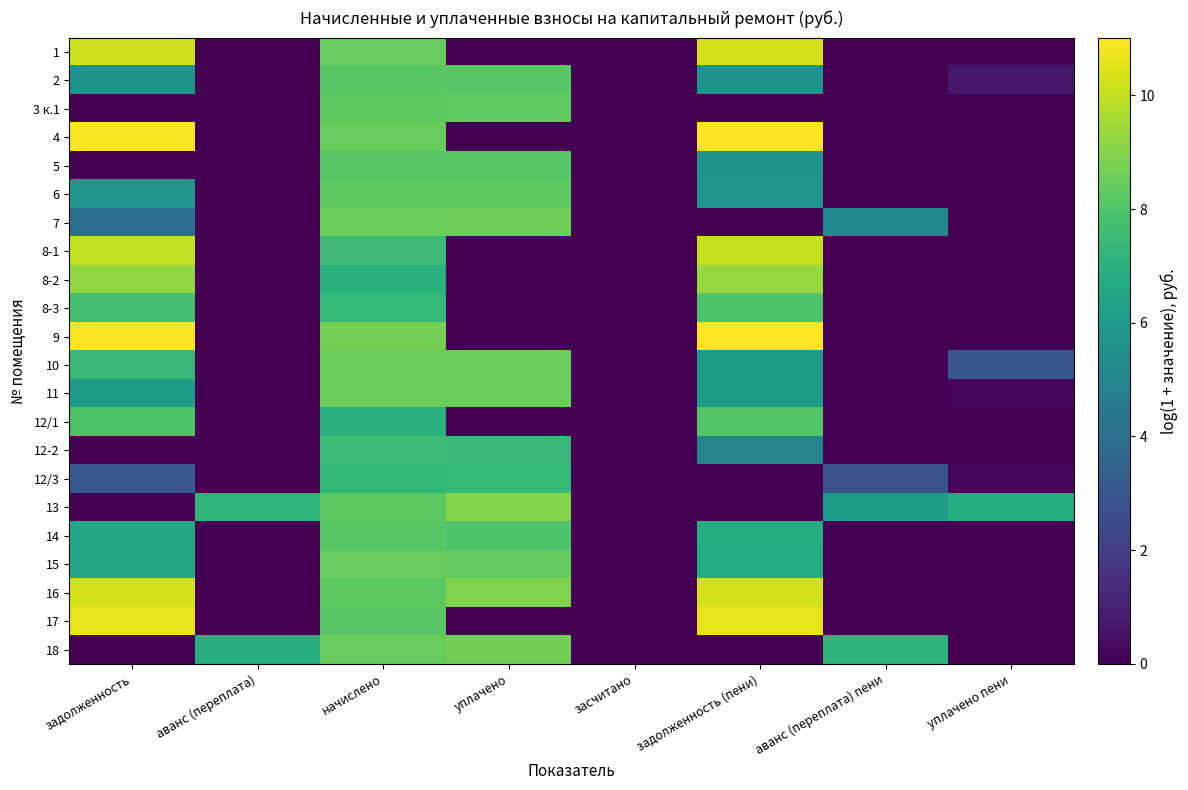

Reading left to right, list all the values displayed in this chart.

1: задолженность=10.2	аванс (переплата)=0.0	начислено=8.5	уплачено=0.0	засчитано=0.0	задолженность (пени)=10.3	аванс (переплата) пени=0.0	уплачено пени=0.0
2: задолженность=5.7	аванс (переплата)=0.0	начислено=8.2	уплачено=8.2	засчитано=0.0	задолженность (пени)=5.7	аванс (переплата) пени=0.0	уплачено пени=0.7
3 к.1: задолженность=0.0	аванс (переплата)=0.0	начислено=8.2	уплачено=8.3	засчитано=0.0	задолженность (пени)=0.0	аванс (переплата) пени=0.0	уплачено пени=0.0
4: задолженность=10.9	аванс (переплата)=0.0	начислено=8.4	уплачено=0.0	засчитано=0.0	задолженность (пени)=10.9	аванс (переплата) пени=0.0	уплачено пени=0.0
5: задолженность=0.0	аванс (переплата)=0.0	начислено=8.2	уплачено=8.2	засчитано=0.0	задолженность (пени)=5.7	аванс (переплата) пени=0.0	уплачено пени=0.0
6: задолженность=5.8	аванс (переплата)=0.0	начислено=8.2	уплачено=8.2	засчитано=0.0	задолженность (пени)=5.8	аванс (переплата) пени=0.0	уплачено пени=0.0
7: задолженность=4.0	аванс (переплата)=0.0	начислено=8.5	уплачено=8.6	засчитано=0.0	задолженность (пени)=0.0	аванс (переплата) пени=5.1	уплачено пени=0.0
8-1: задолженность=10.0	аванс (переплата)=0.0	начислено=7.6	уплачено=0.0	засчитано=0.0	задолженность (пени)=10.1	аванс (переплата) пени=0.0	уплачено пени=0.0
8-2: задолженность=9.2	аванс (переплата)=0.0	начислено=7.1	уплачено=0.0	засчитано=0.0	задолженность (пени)=9.3	аванс (переплата) пени=0.0	уплачено пени=0.0
8-3: задолженность=7.8	аванс (переплата)=0.0	начислено=7.4	уплачено=0.0	засчитано=0.0	задолженность (пени)=8.0	аванс (переплата) пени=0.0	уплачено пени=0.0
9: задолженность=11.0	аванс (переплата)=0.0	начислено=8.7	уплачено=0.0	засчитано=0.0	задолженность (пени)=11.0	аванс (переплата) пени=0.0	уплачено пени=0.0
10: задолженность=7.4	аванс (переплата)=0.0	начислено=8.5	уплачено=8.5	засчитано=0.0	задолженность (пени)=6.1	аванс (переплата) пени=0.0	уплачено пени=3.0
11: задолженность=6.1	аванс (переплата)=0.0	начислено=8.6	уплачено=8.5	засчитано=0.0	задолженность (пени)=6.1	аванс (переплата) пени=0.0	уплачено пени=0.1
12/1: задолженность=7.9	аванс (переплата)=0.0	начислено=7.0	уплачено=0.0	засчитано=0.0	задолженность (пени)=8.1	аванс (переплата) пени=0.0	уплачено пени=0.0
12-2: задолженность=0.0	аванс (переплата)=0.0	начислено=7.5	уплачено=7.4	засчитано=0.0	задолженность (пени)=4.9	аванс (переплата) пени=0.0	уплачено пени=0.0
12/3: задолженность=3.1	аванс (переплата)=0.0	начислено=7.3	уплачено=7.4	засчитано=0.0	задолженность (пени)=0.0	аванс (переплата) пени=2.7	уплачено пени=0.2
13: задолженность=0.0	аванс (переплата)=7.2	начислено=8.2	уплачено=9.0	засчитано=0.0	задолженность (пени)=0.0	аванс (переплата) пени=6.1	уплачено пени=6.8
14: задолженность=6.6	аванс (переплата)=0.0	начислено=8.2	уплачено=8.0	засчитано=0.0	задолженность (пени)=6.8	аванс (переплата) пени=0.0	уплачено пени=0.0
15: задолженность=6.6	аванс (переплата)=0.0	начислено=8.5	уплачено=8.4	засчитано=0.0	задолженность (пени)=6.8	аванс (переплата) пени=0.0	уплачено пени=0.0
16: задолженность=10.3	аванс (переплата)=0.0	начислено=8.2	уплачено=8.9	засчитано=0.0	задолженность (пени)=10.3	аванс (переплата) пени=0.0	уплачено пени=0.0
17: задолженность=10.6	аванс (переплата)=0.0	начислено=8.2	уплачено=0.0	засчитано=0.0	задолженность (пени)=10.7	аванс (переплата) пени=0.0	уплачено пени=0.0
18: задолженность=0.0	аванс (переплата)=6.9	начислено=8.5	уплачено=8.7	засчитано=0.0	задолженность (пени)=0.0	аванс (переплата) пени=7.1	уплачено пени=0.0